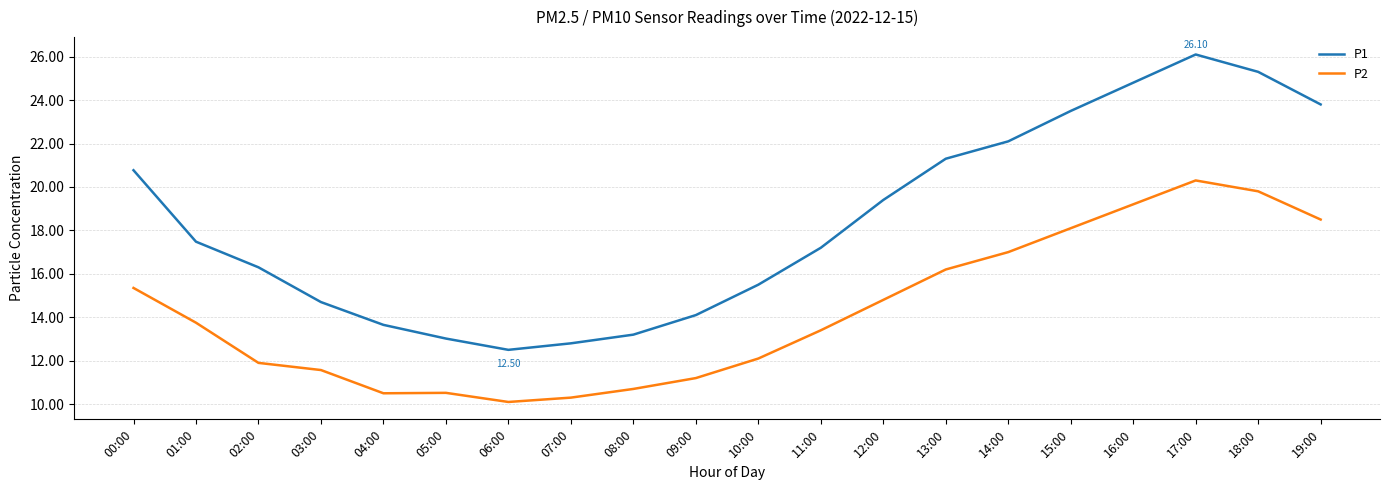

Count the number of categories in the chart.

20